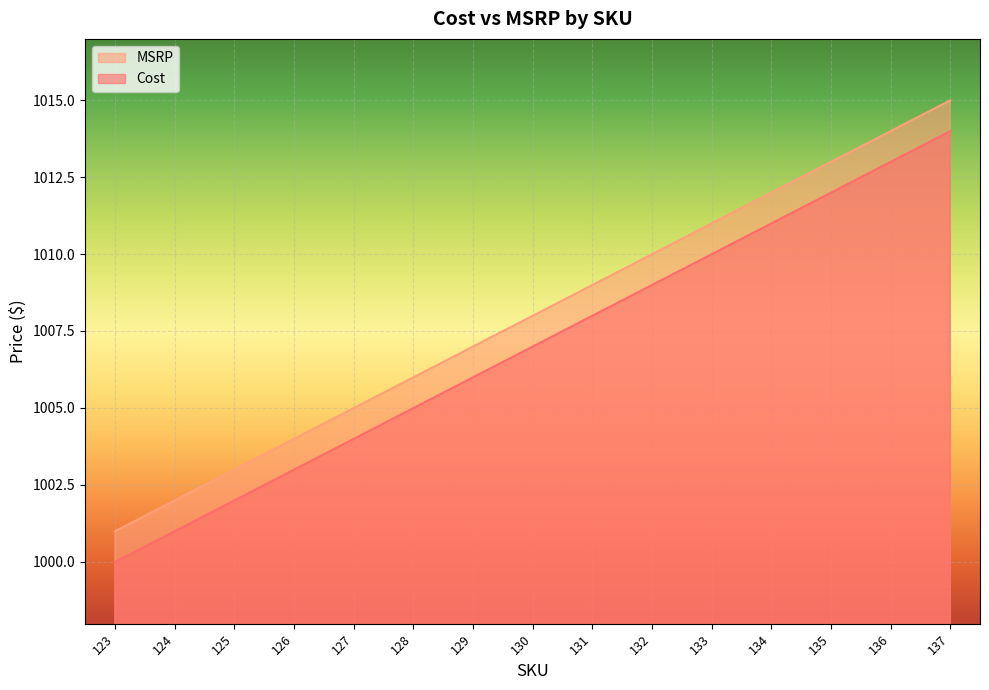

Where is Cost nearest to the value 1007?

129